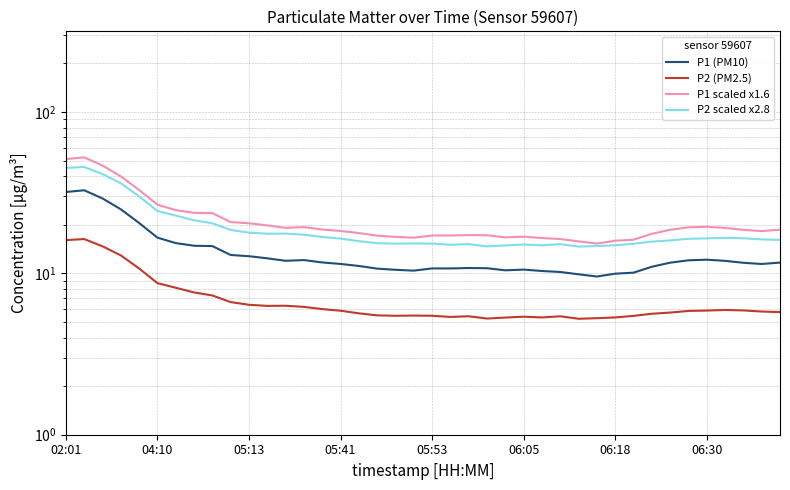

What position from the left is 28?

29